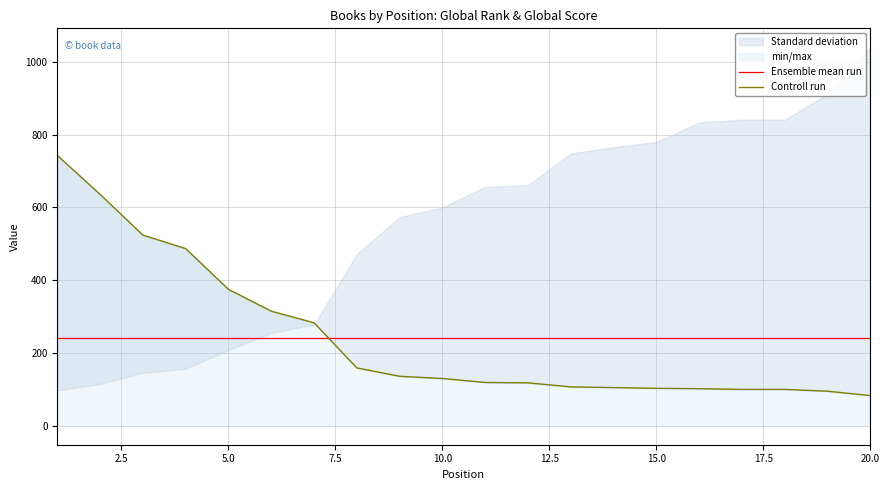

True or false: Ensemble mean run has a value of 392 at 5.0.

False